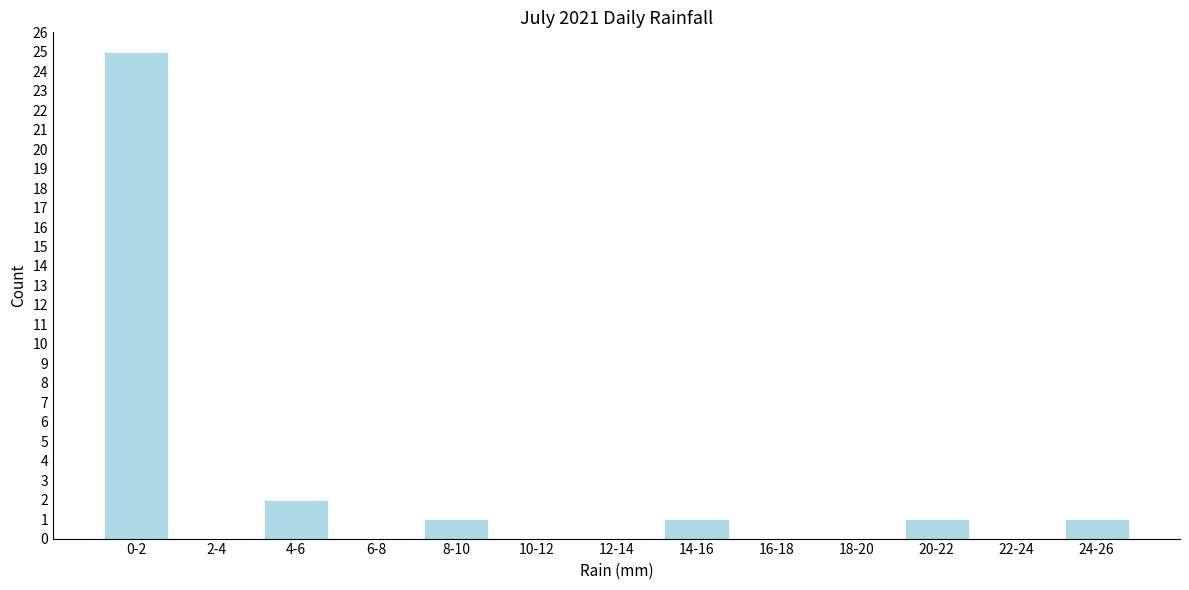

Reading right to left, what are all the values shown in this chart?

24-26=1	22-24=0	20-22=1	18-20=0	16-18=0	14-16=1	12-14=0	10-12=0	8-10=1	6-8=0	4-6=2	2-4=0	0-2=25